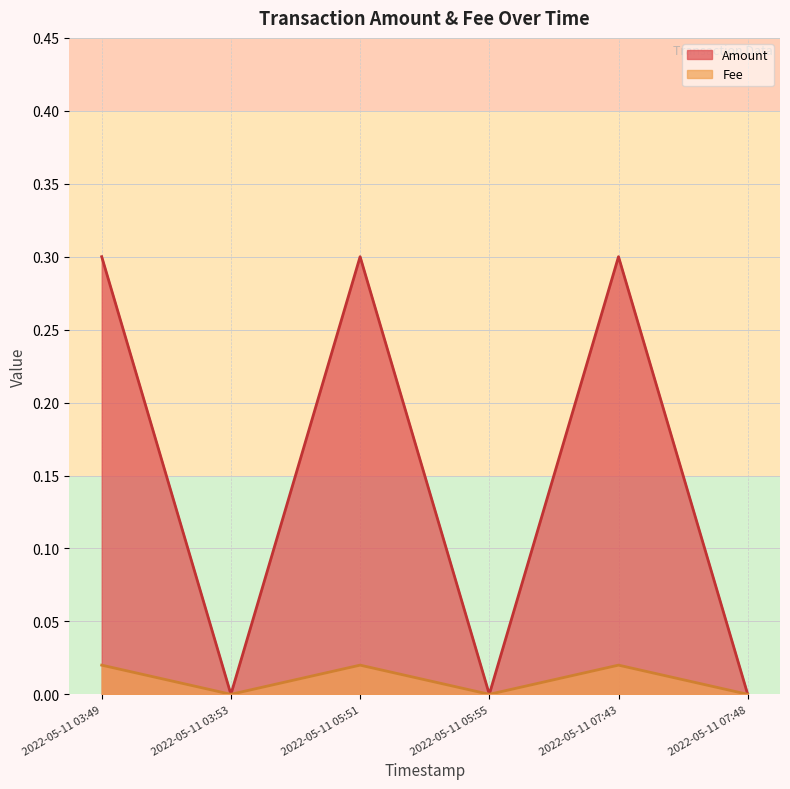

True or false: Amount and Fee intersect in this chart.

False